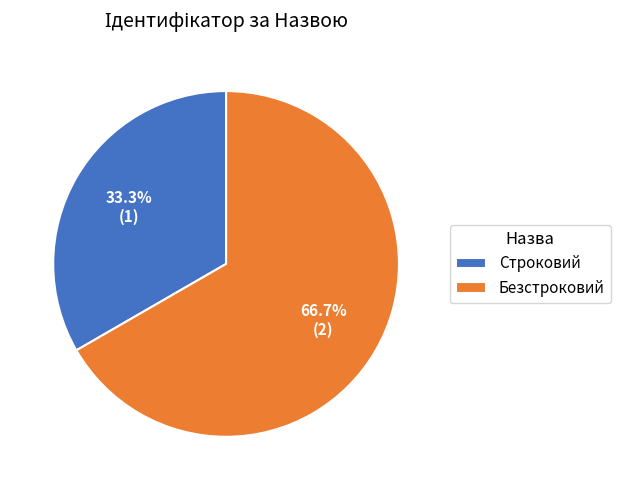

To the nearest percent, what percentage of the pie is Безстроковий?

67%